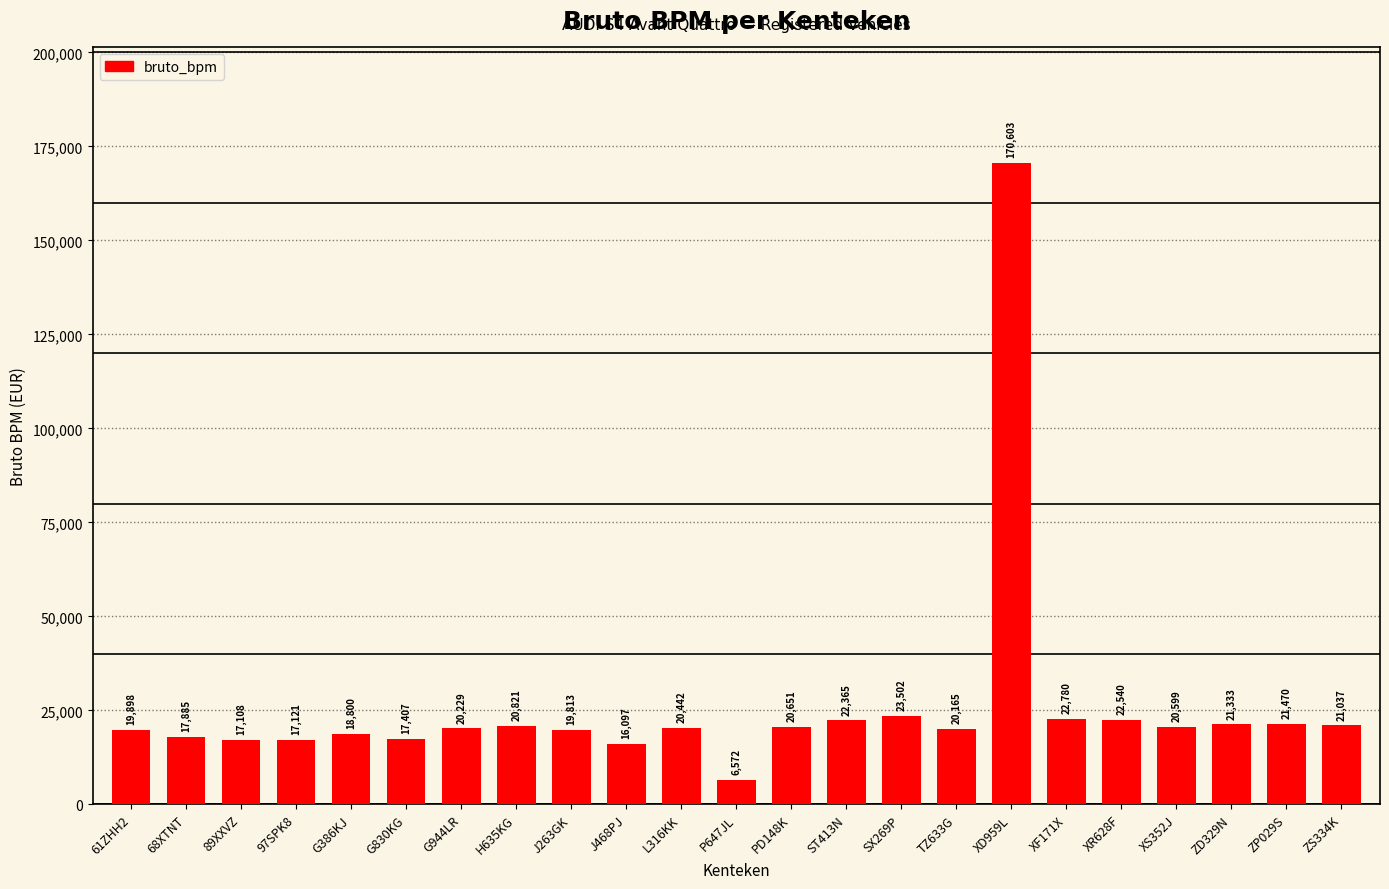

Rank the categories by value from lowest to highest.

P647JL, J468PJ, 89XXVZ, 97SPK8, G830KG, 68XTNT, G386KJ, J263GK, 61ZHH2, TZ633G, G944LR, L316KK, XS352J, PD148K, H635KG, ZS334K, ZD329N, ZP029S, ST413N, XR628F, XF171X, SX269P, XD959L